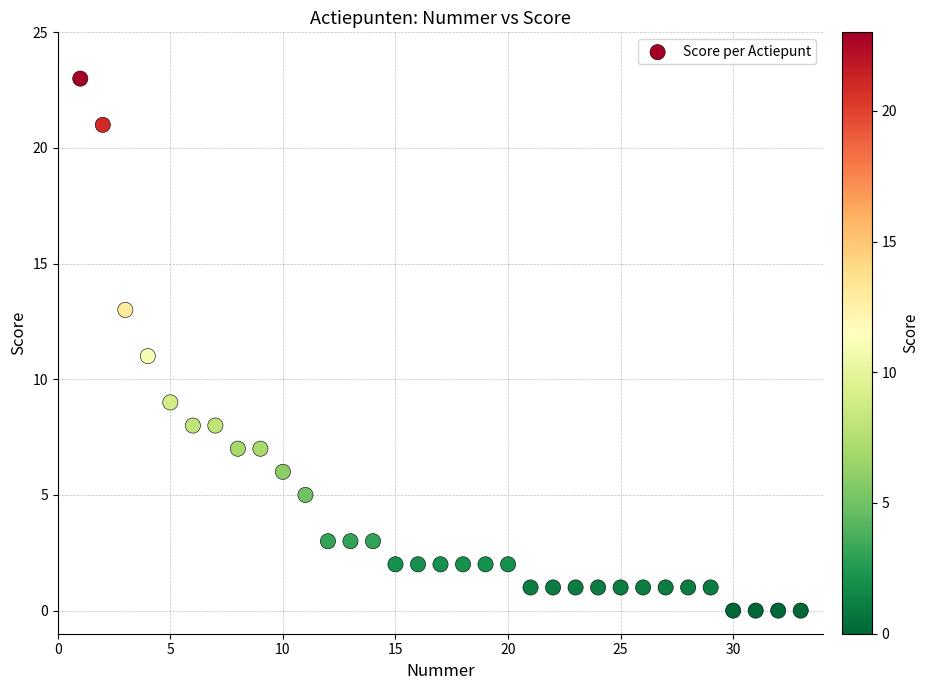

What is the range of X values (max minus min)?

32